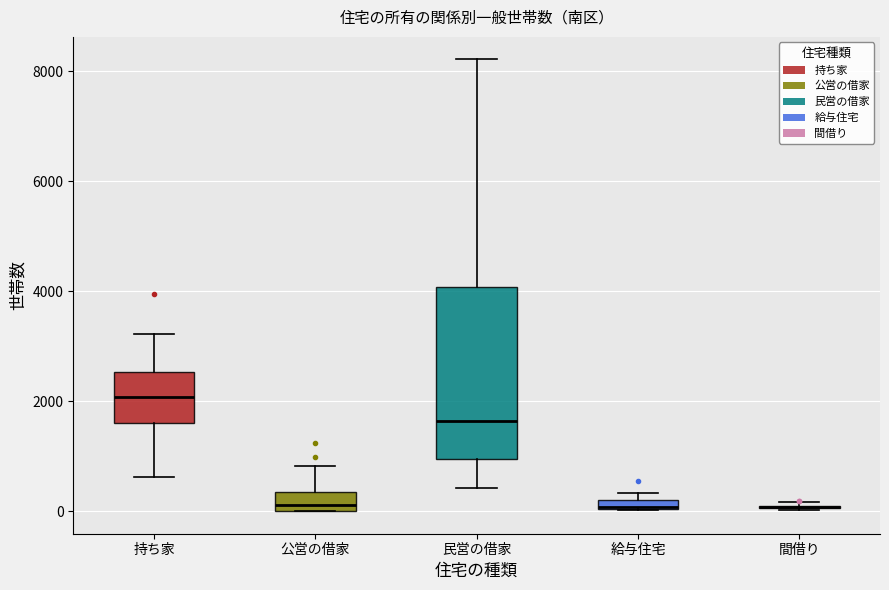

Where does the median line of the box for 公営の借家 sit on the y-axis? The values are not printed on the chart, so give them approximately, as read against the axis.

200